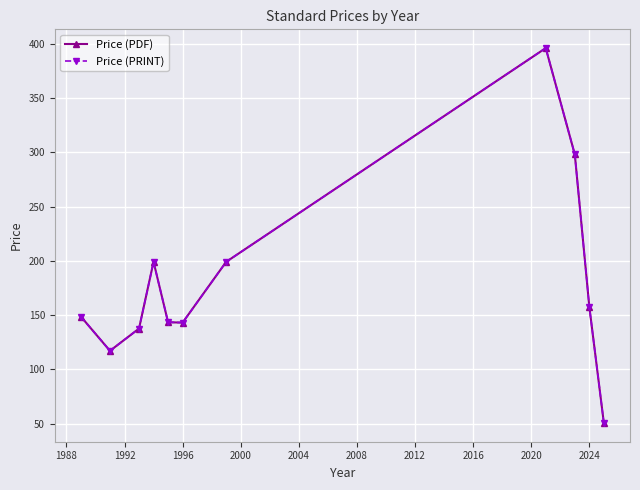

Which series has the widest spread of values?

Price (PDF)